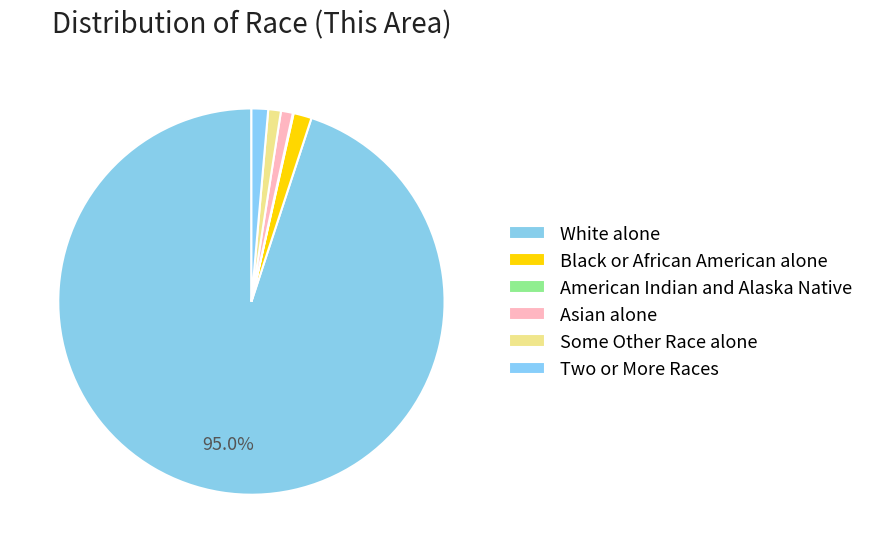

Does White alone account for over 50% of the chart?

Yes